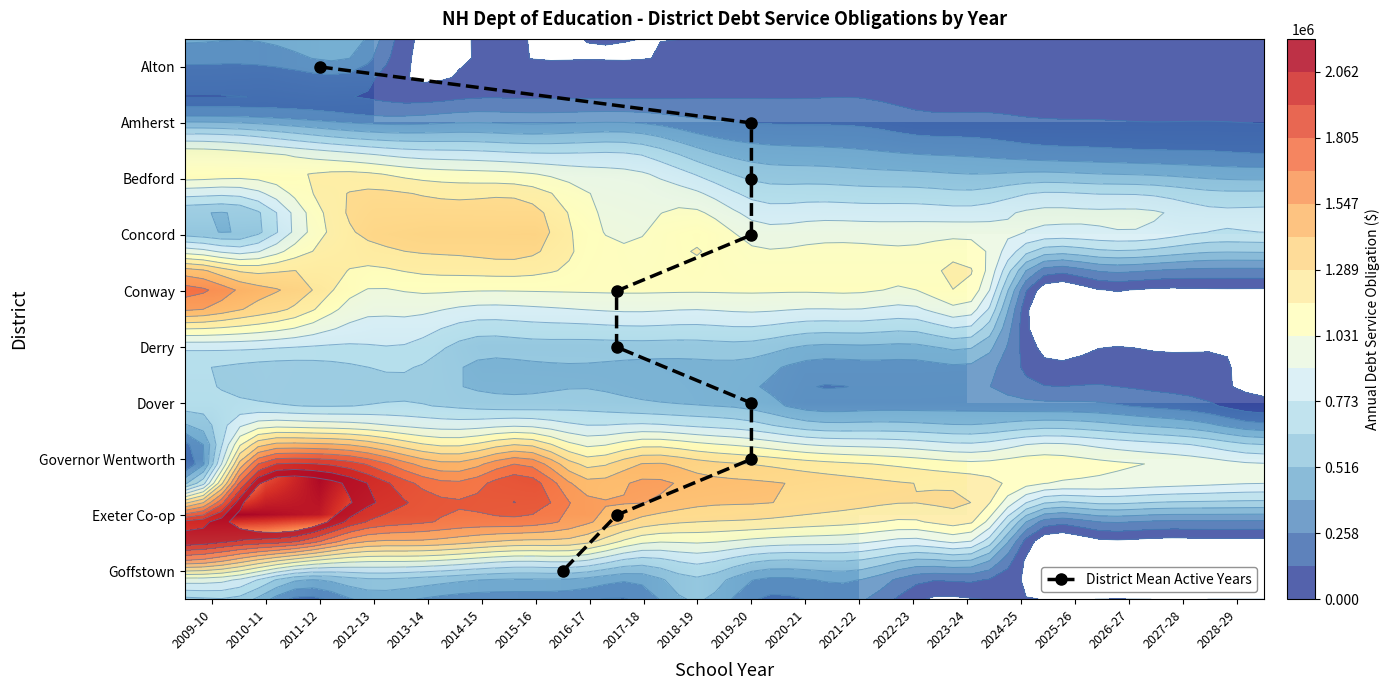

Where is Governor Wentworth nearest to the value 1221101?

2022-23